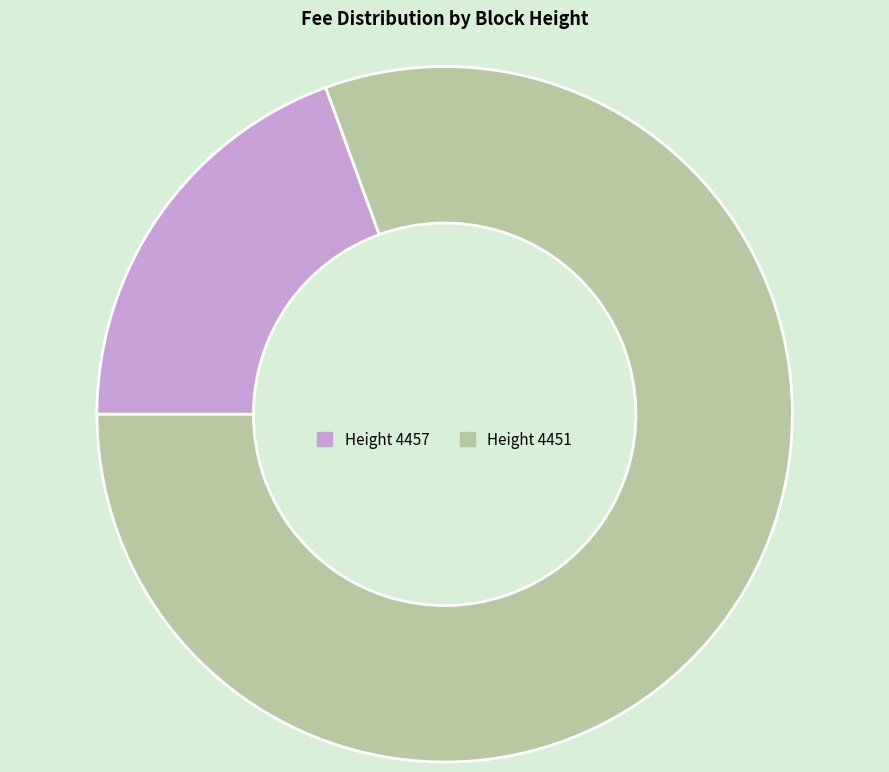

How many slices are in this pie chart?

2